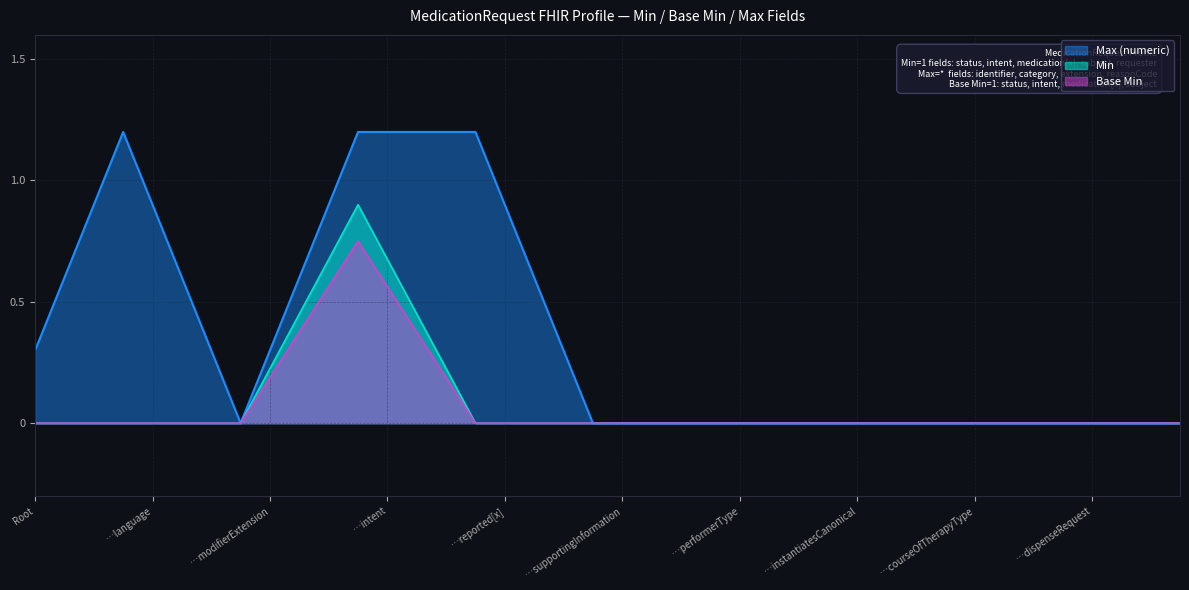

What is the maximum value shown in the chart?

1.2